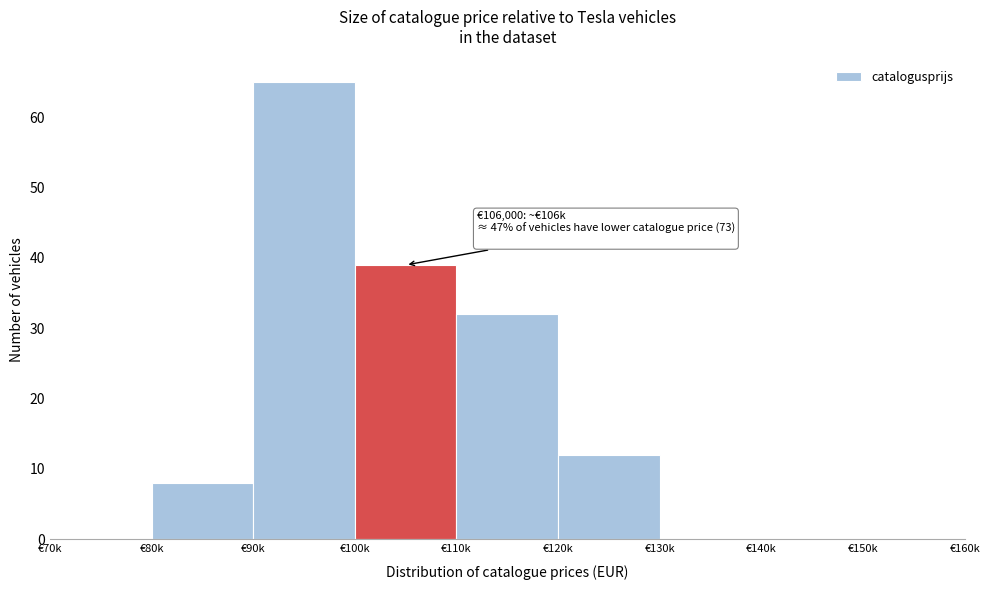

Reading left to right, list all the values displayed in this chart.

€70k=0	€80k=8	€90k=65	€100k=39	€110k=32	€120k=12	€130k=0	€140k=0	€150k=0